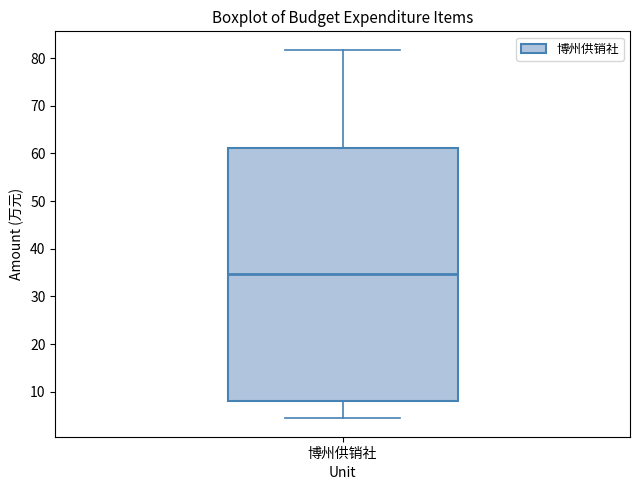

Where is the lower edge of the box for 博州供销社 on the y-axis? The values are not printed on the chart, so give them approximately, as read against the axis.

8